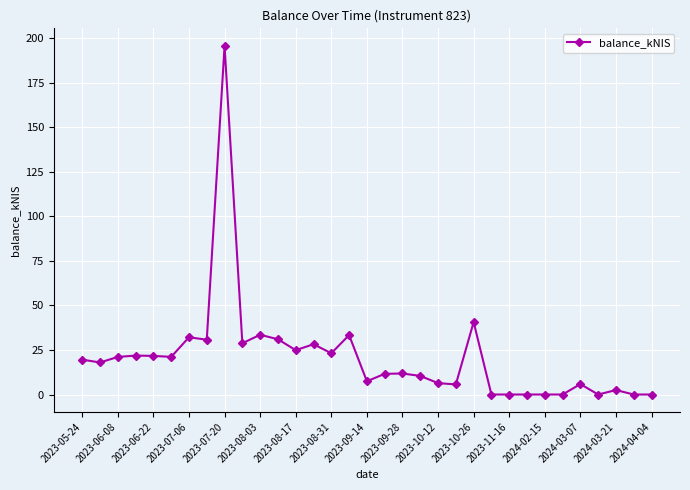

What is the value of the 2nd point from the left?

18.0